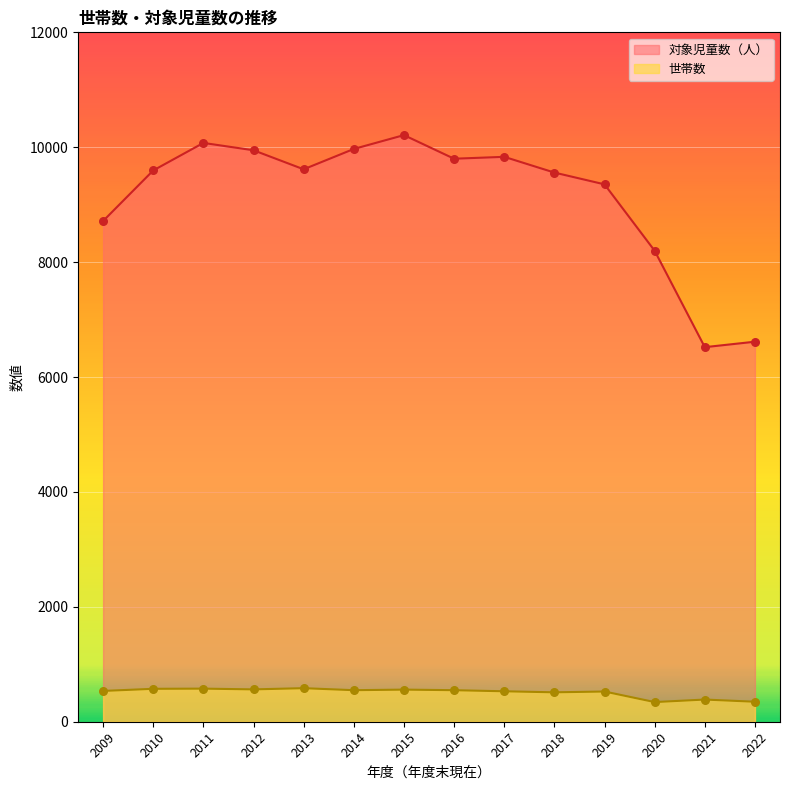

What are all the series names shown in the legend?

対象児童数（人）, 世帯数